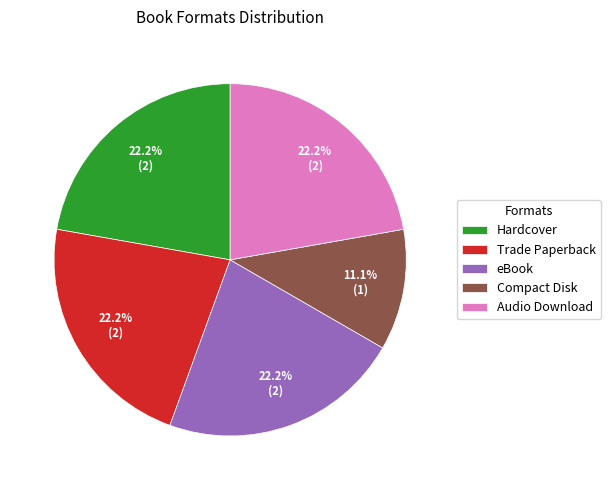

Count the number of slices in the pie.

5